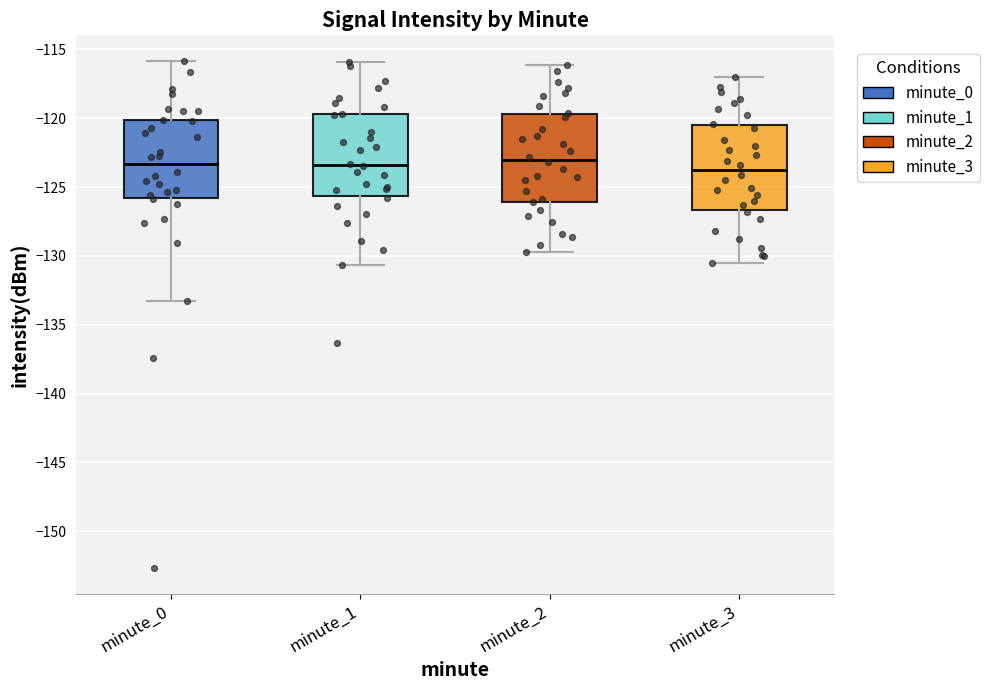

Where is the lower edge of the box for minute_3 on the y-axis? The values are not printed on the chart, so give them approximately, as read against the axis.

-126.5